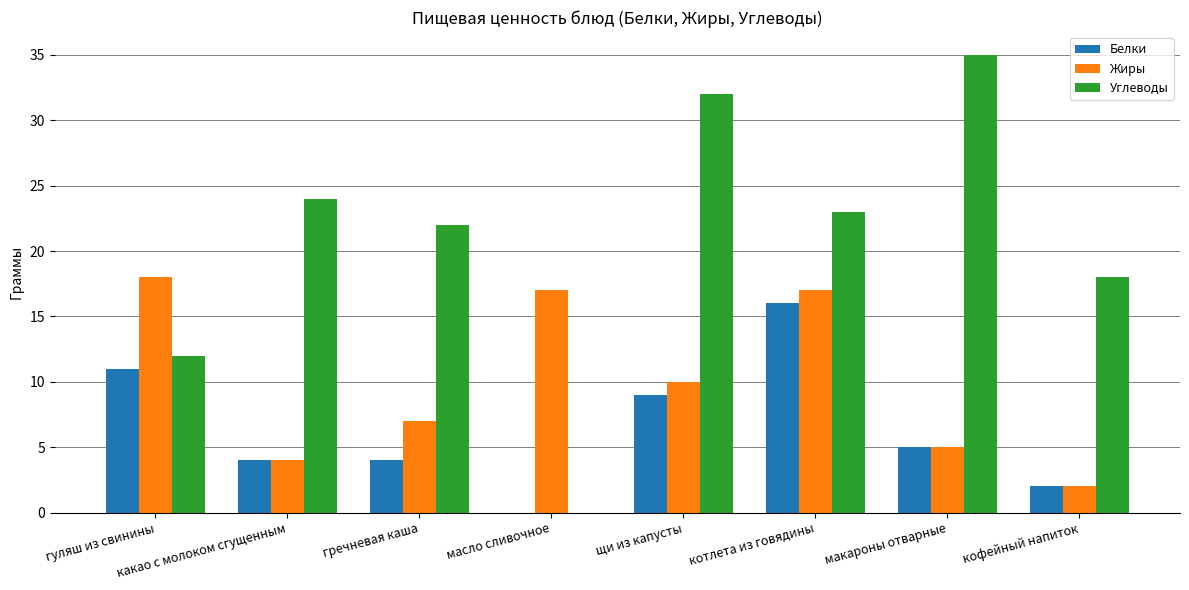

What is the greatest value displayed?

35